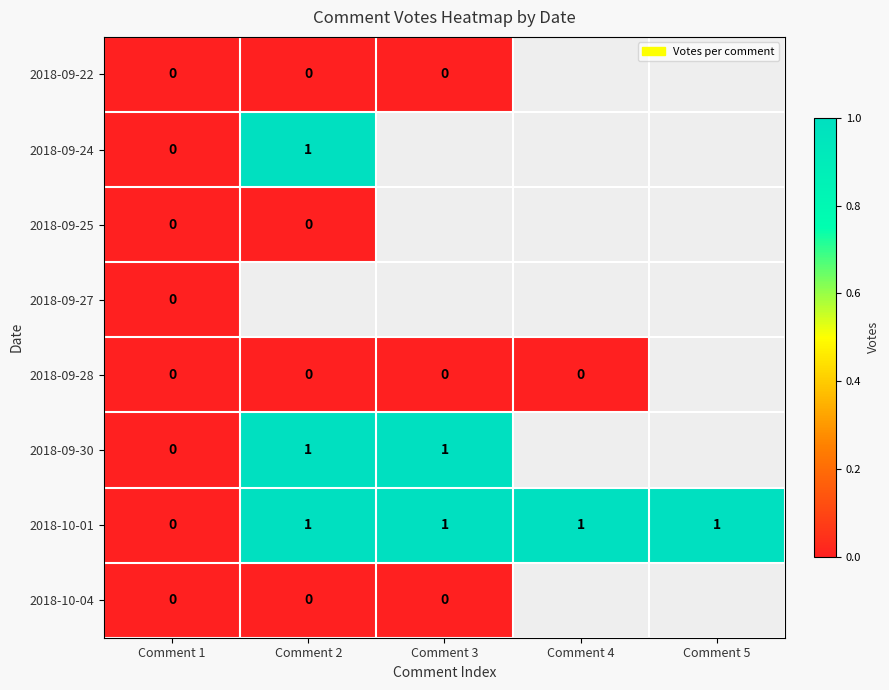

Between Comment 5 and Comment 2, which is larger?

Comment 2